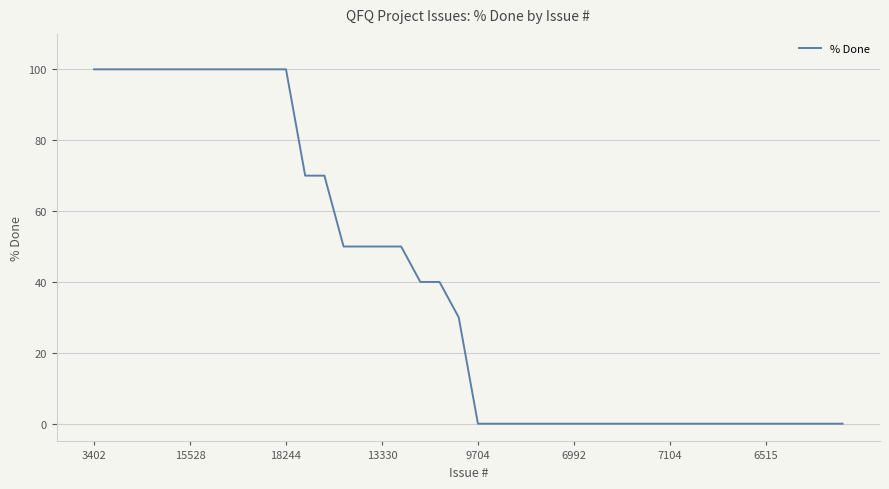

What is the difference between the maximum and minimum values?

100